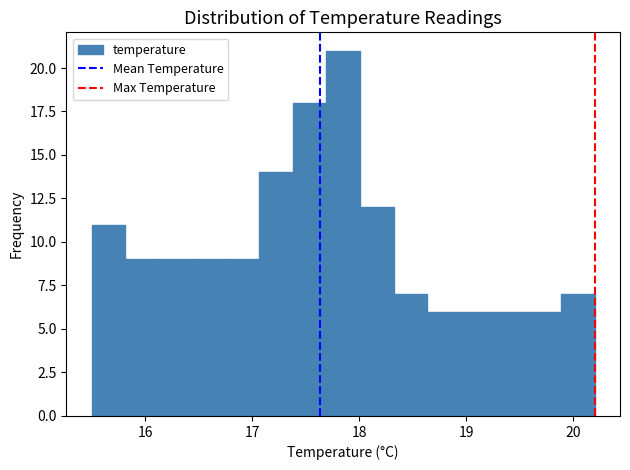

Around what value on the x-axis is the tallest bar? Give the approximate position of its centre, as read against the axis.

17.9